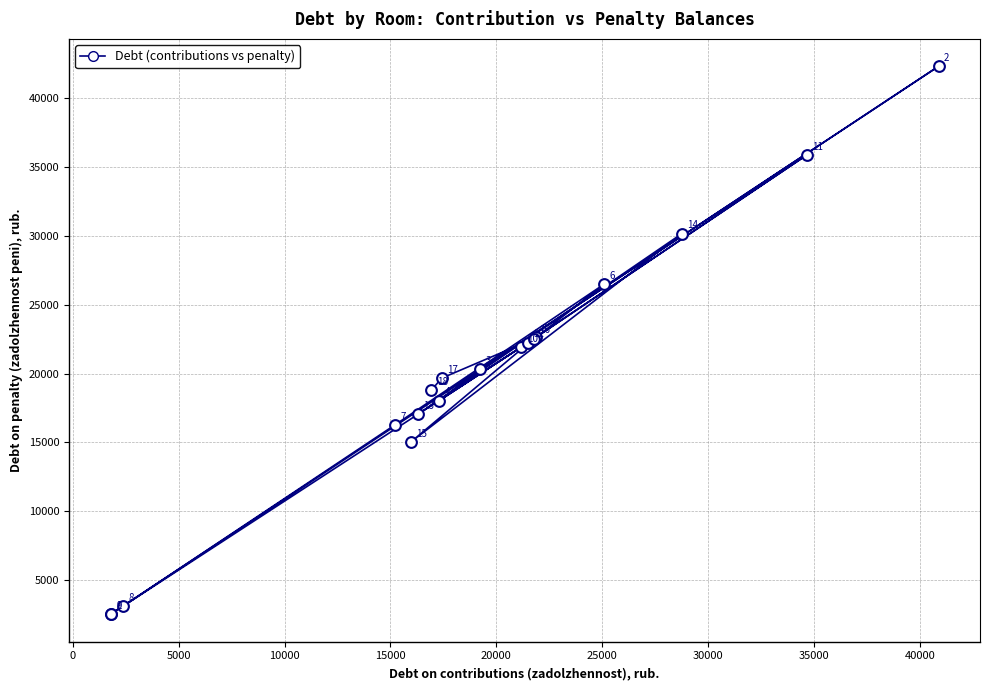

What Y value in the scatter plot is closest to 22411?

22510.1